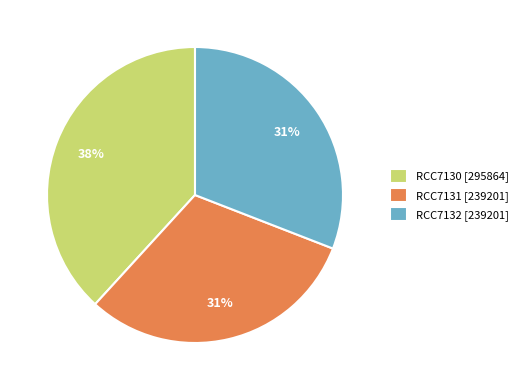

Is there a majority slice in this chart?

No